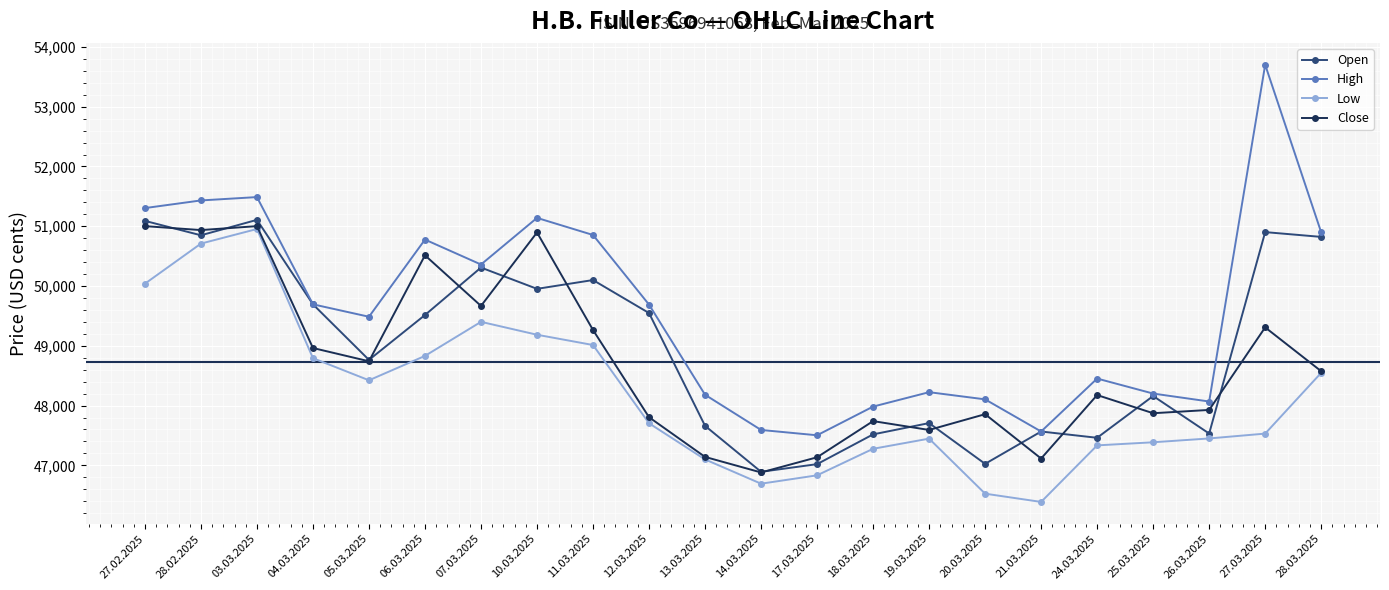

The value of Low at 18.03.2025 is 20013. True or false?

False